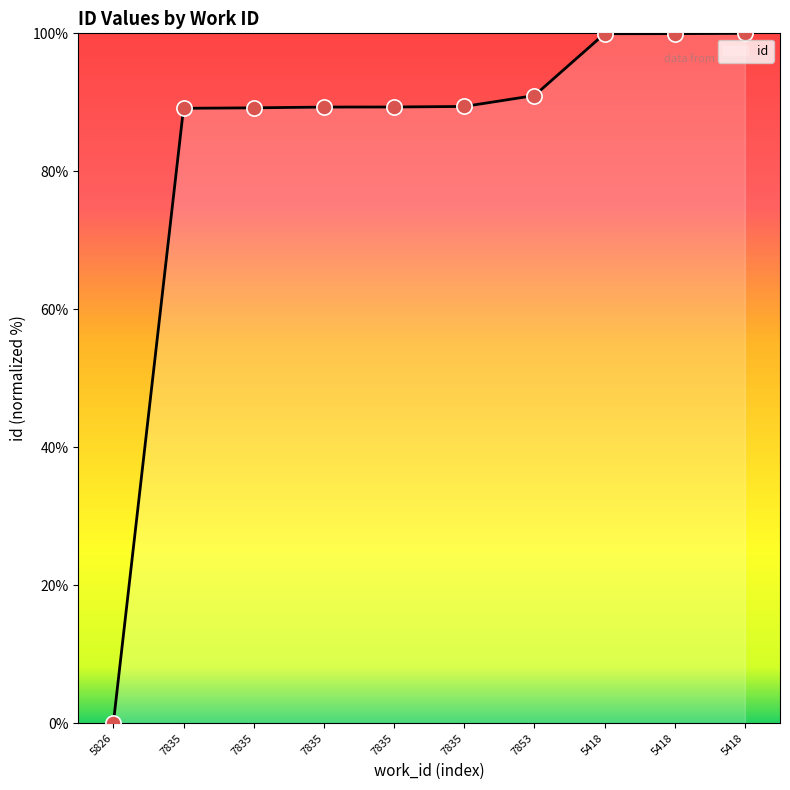

How many lines are shown in the chart?

1